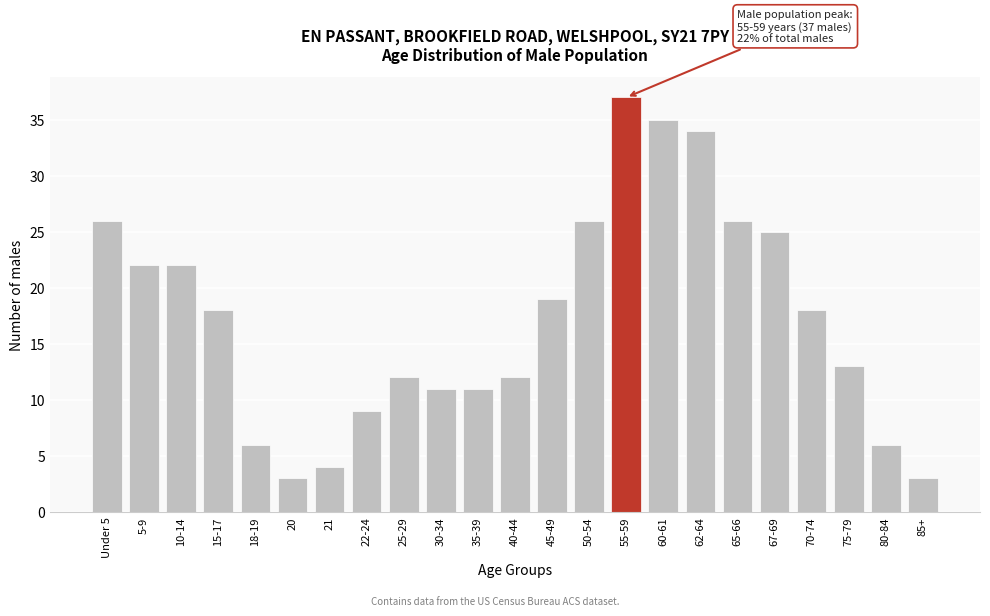

Reading left to right, extract all data points from this chart.

Under 5=26	5-9=22	10-14=22	15-17=18	18-19=6	20=3	21=4	22-24=9	25-29=12	30-34=11	35-39=11	40-44=12	45-49=19	50-54=26	55-59=37	60-61=35	62-64=34	65-66=26	67-69=25	70-74=18	75-79=13	80-84=6	85+=3